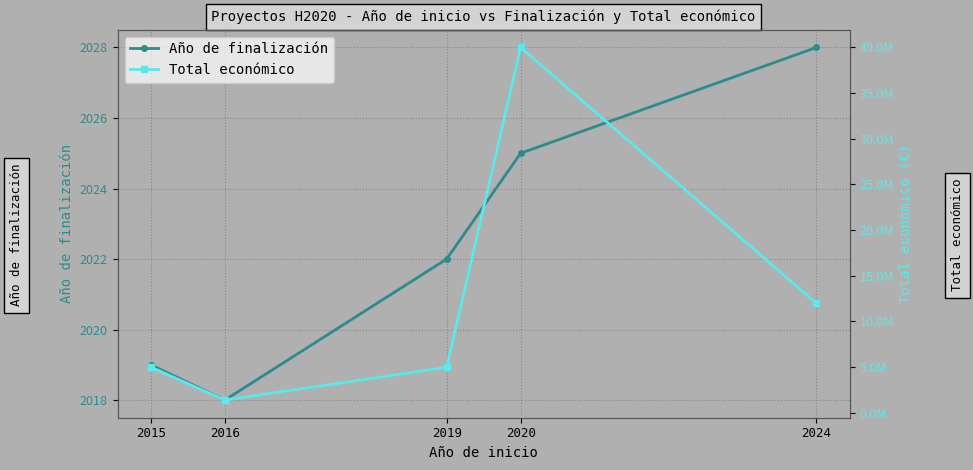

Where does the Total económico series first go above 4999663?

2020